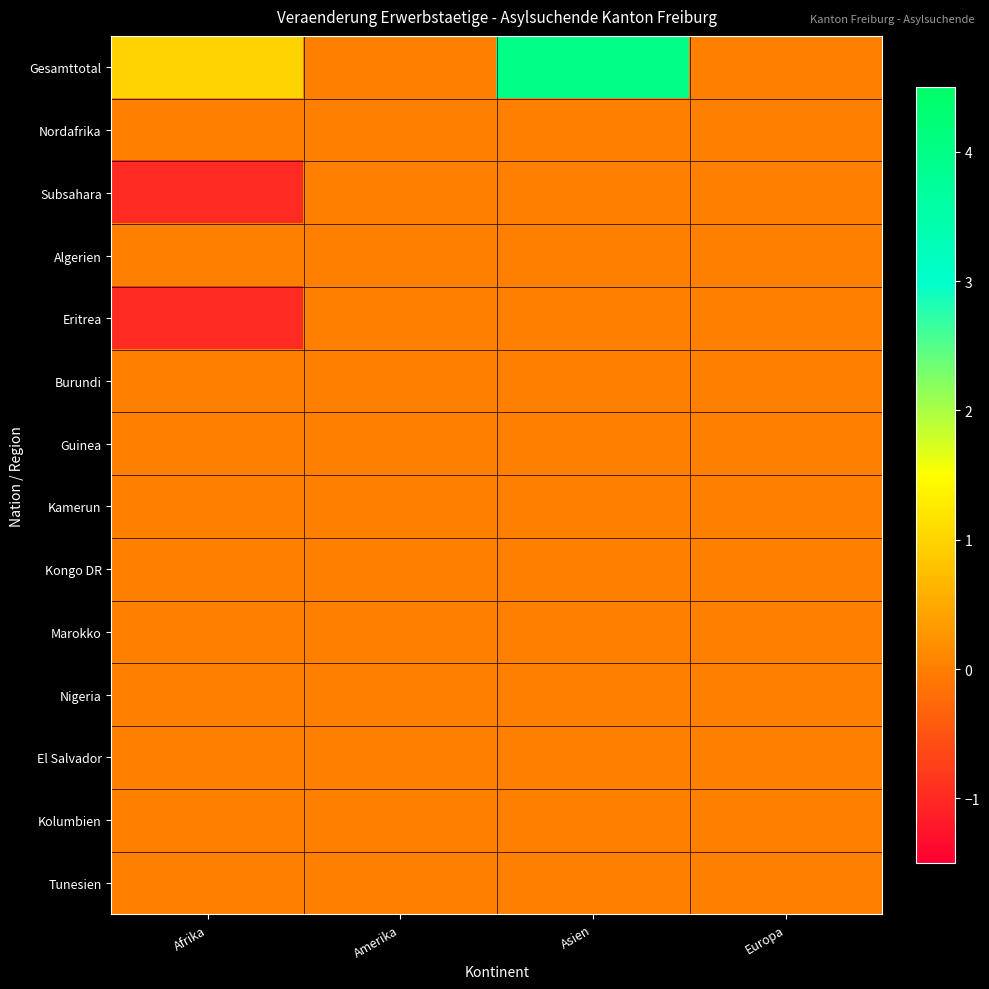

Reading left to right, transcribe all the data shown in this chart.

Gesamttotal: Afrika=1	Amerika=0	Asien=4	Europa=0
Nordafrika: Afrika=0	Amerika=0	Asien=0	Europa=0
Subsahara: Afrika=-1	Amerika=0	Asien=0	Europa=0
Algerien: Afrika=0	Amerika=0	Asien=0	Europa=0
Eritrea: Afrika=-1	Amerika=0	Asien=0	Europa=0
Burundi: Afrika=0	Amerika=0	Asien=0	Europa=0
Guinea: Afrika=0	Amerika=0	Asien=0	Europa=0
Kamerun: Afrika=0	Amerika=0	Asien=0	Europa=0
Kongo DR: Afrika=0	Amerika=0	Asien=0	Europa=0
Marokko: Afrika=0	Amerika=0	Asien=0	Europa=0
Nigeria: Afrika=0	Amerika=0	Asien=0	Europa=0
El Salvador: Afrika=0	Amerika=0	Asien=0	Europa=0
Kolumbien: Afrika=0	Amerika=0	Asien=0	Europa=0
Tunesien: Afrika=0	Amerika=0	Asien=0	Europa=0